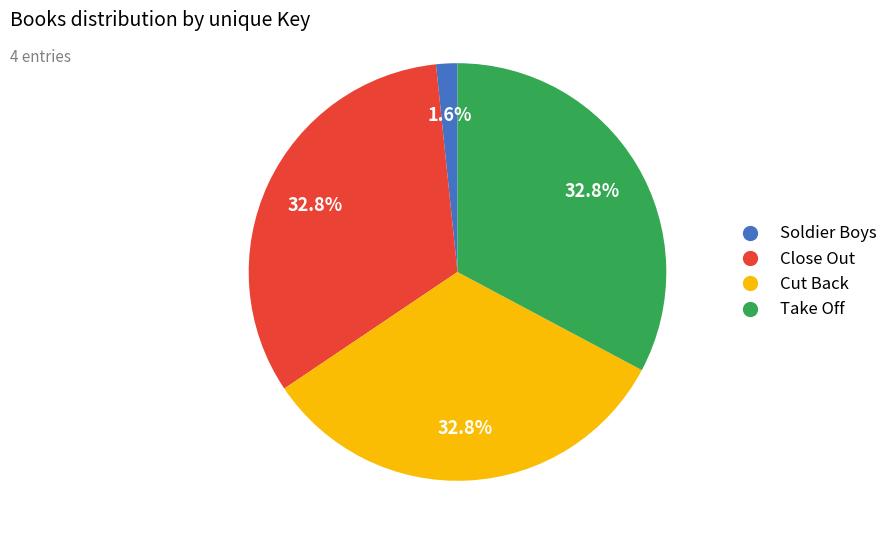

Does Close Out represent more than half of the total?

No